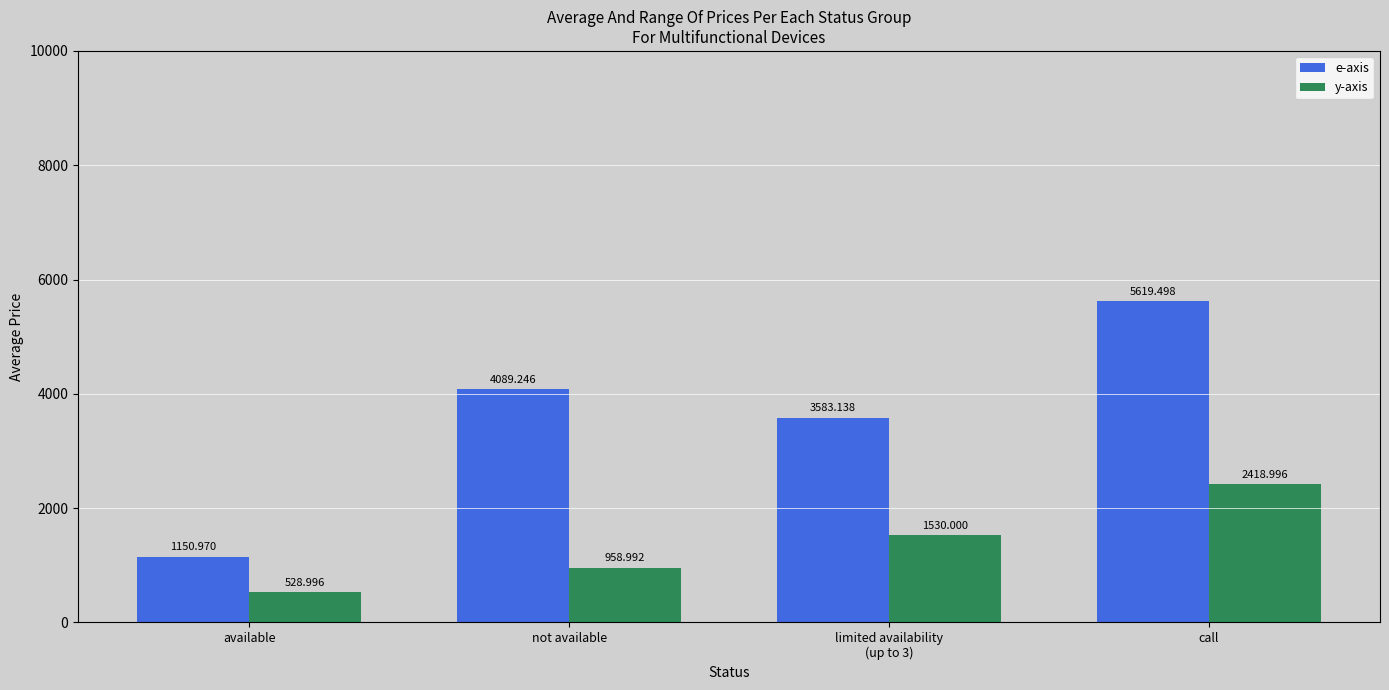

At which category is the sum across all series the highest?

call